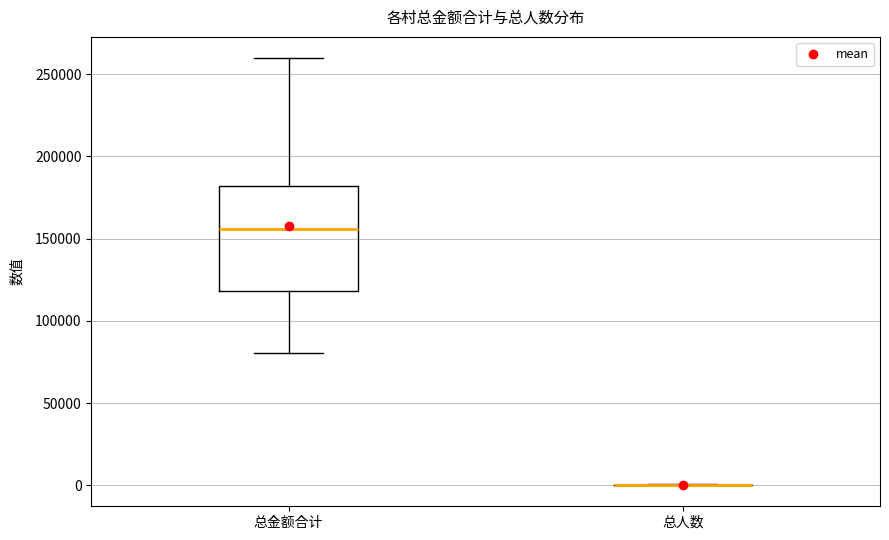

Reading left to right, read every box against the y-axis: the position of its median line, the range the box covers, and the ends of its whiskers. The values are not printed on the chart, so give them approximately, as read against the axis.

总金额合计: median 155000, box 120000 to 180000, whiskers 80000 to 260000
总人数: box collapsed to a line at 0, whiskers 0 to 0